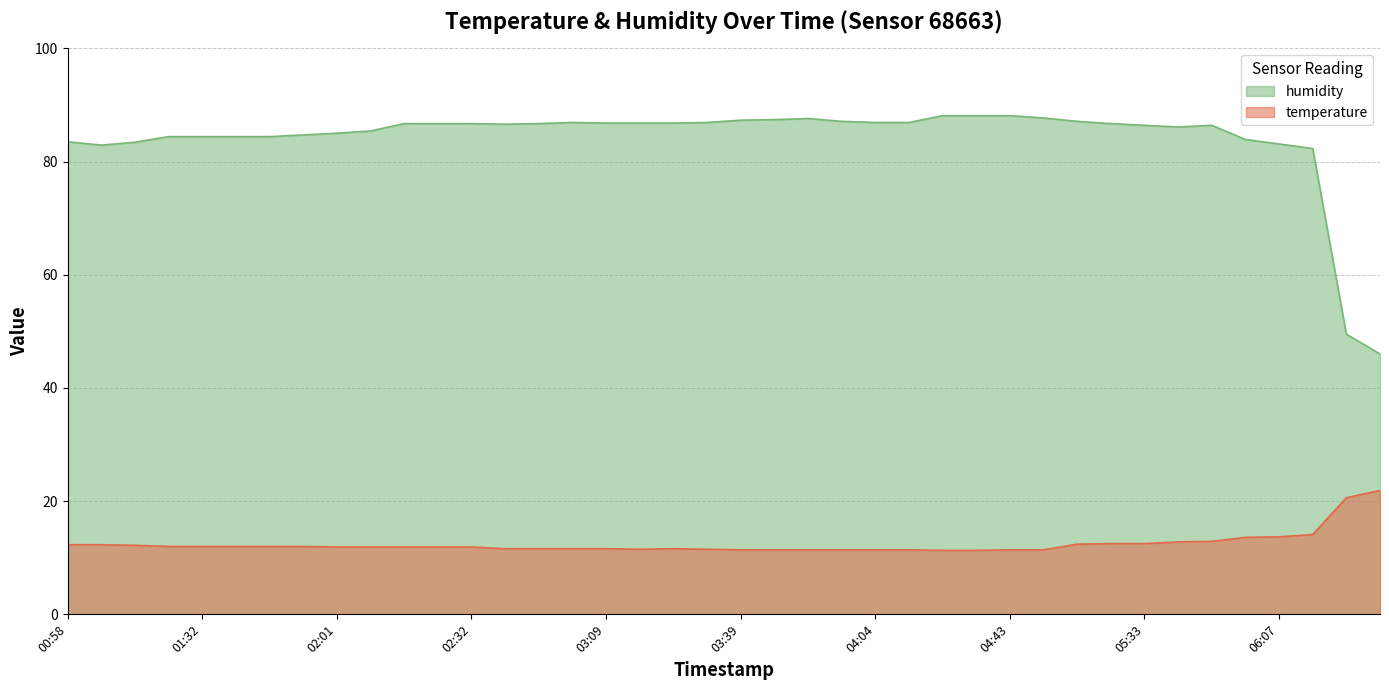

What is the label of the 2nd point from the left?

01:07